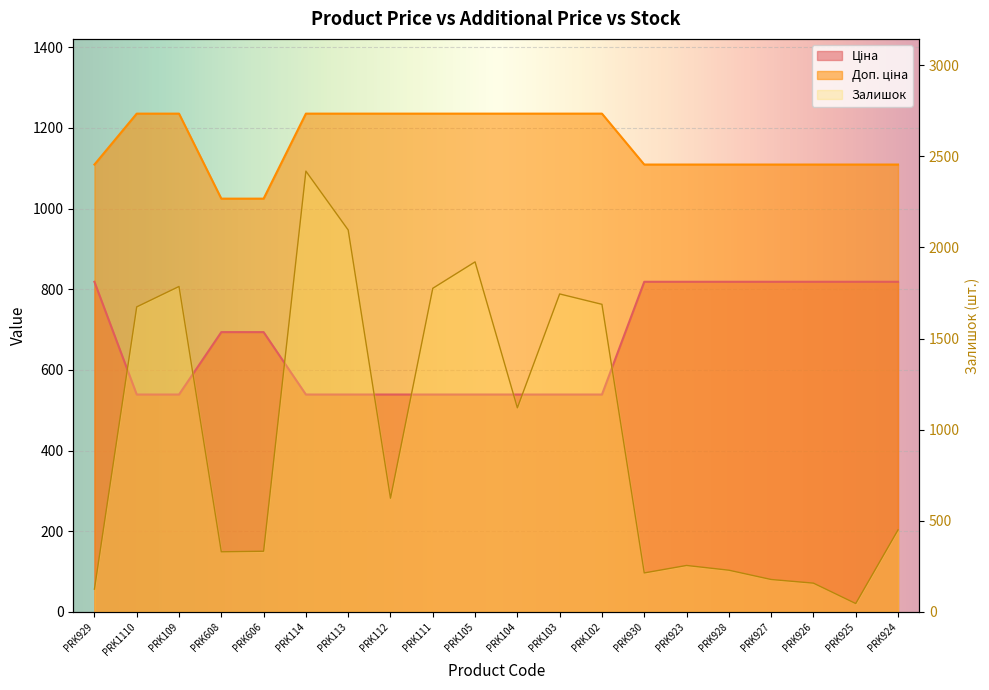

Reading left to right, transcribe all the data shown in this chart.

Ціна: 818.5	539.0	539.0	693.7	693.7	539.0	539.0	539.0	539.0	539.0	539.0	539.0	539.0	818.5	818.5	818.5	818.5	818.5	818.5	818.5
Доп. ціна: 1109.2	1235.4	1235.4	1024.6	1024.6	1235.4	1235.4	1235.4	1235.4	1235.4	1235.4	1235.4	1235.4	1109.2	1109.2	1109.2	1109.2	1109.2	1109.2	1109.2
Залишок: 125.0	1674.0	1786.0	330.0	333.0	2419.0	2096.0	624.0	1776.0	1921.0	1120.0	1745.0	1688.0	214.0	255.0	229.0	178.0	158.0	46.0	450.0